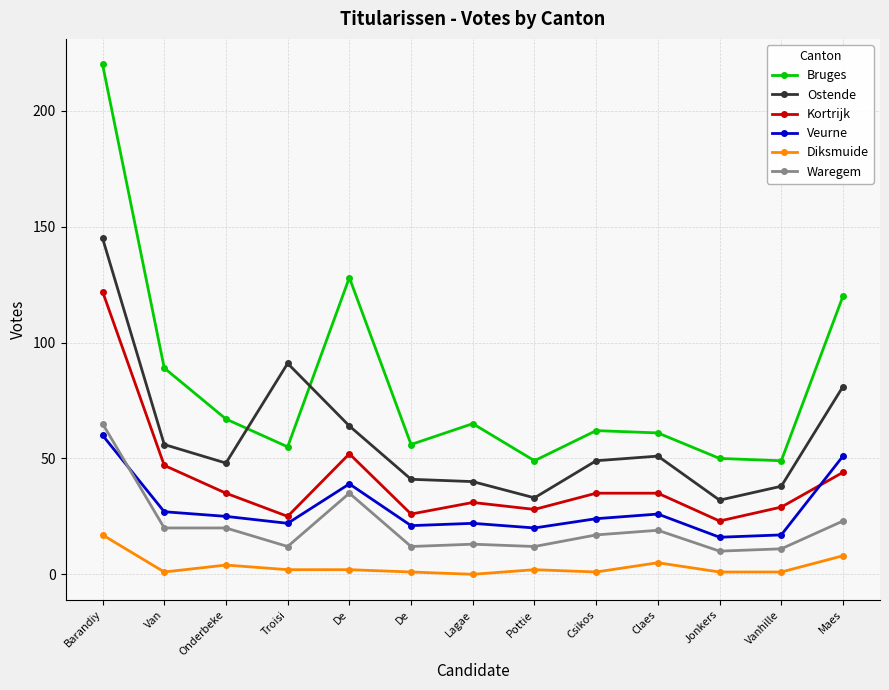

Reading left to right, list all the values displayed in this chart.

Bruges: Barandiy=220	Van=89	Onderbeke=67	Troisi=55	De=128	De=56	Lagae=65	Pottie=49	Csikos=62	Claes=61	Jonkers=50	Vanhille=49	Maes=120
Ostende: Barandiy=145	Van=56	Onderbeke=48	Troisi=91	De=64	De=41	Lagae=40	Pottie=33	Csikos=49	Claes=51	Jonkers=32	Vanhille=38	Maes=81
Kortrijk: Barandiy=122	Van=47	Onderbeke=35	Troisi=25	De=52	De=26	Lagae=31	Pottie=28	Csikos=35	Claes=35	Jonkers=23	Vanhille=29	Maes=44
Veurne: Barandiy=60	Van=27	Onderbeke=25	Troisi=22	De=39	De=21	Lagae=22	Pottie=20	Csikos=24	Claes=26	Jonkers=16	Vanhille=17	Maes=51
Diksmuide: Barandiy=17	Van=1	Onderbeke=4	Troisi=2	De=2	De=1	Lagae=0	Pottie=2	Csikos=1	Claes=5	Jonkers=1	Vanhille=1	Maes=8
Waregem: Barandiy=65	Van=20	Onderbeke=20	Troisi=12	De=35	De=12	Lagae=13	Pottie=12	Csikos=17	Claes=19	Jonkers=10	Vanhille=11	Maes=23